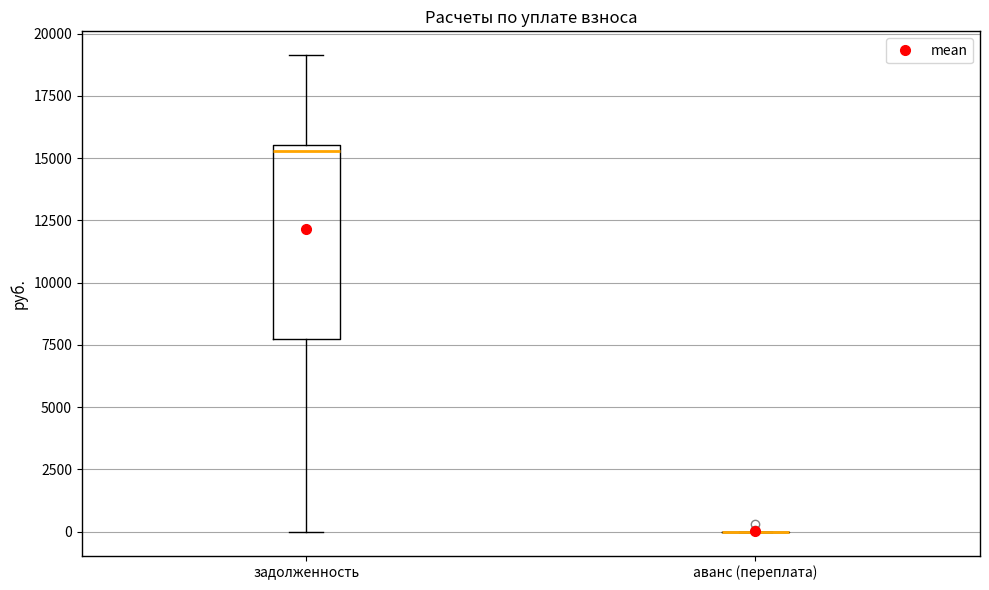

Where is the upper edge of the box for задолженность on the y-axis? The values are not printed on the chart, so give them approximately, as read against the axis.

15500